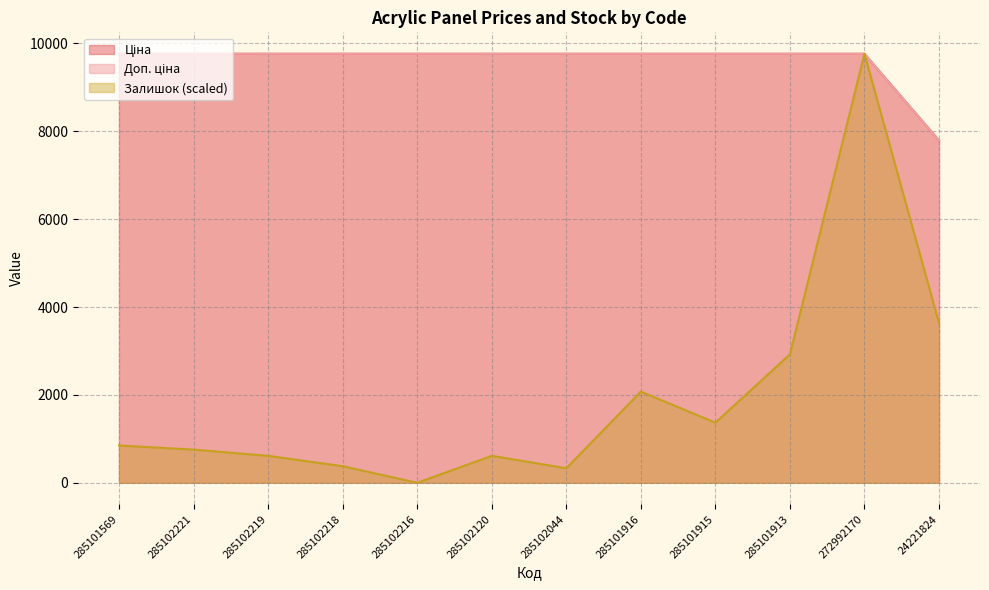

How many lines are shown in the chart?

3